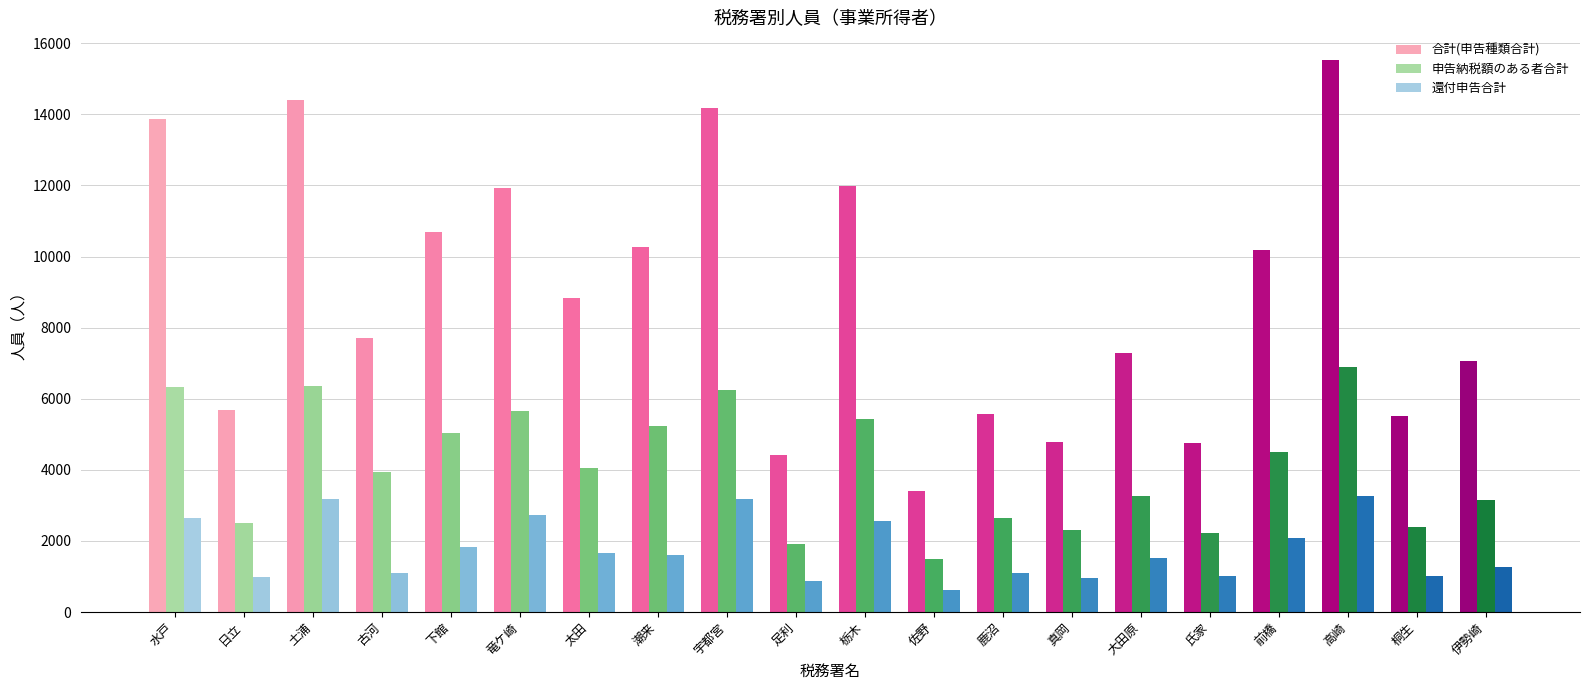

How many distinct data groups are displayed?

3